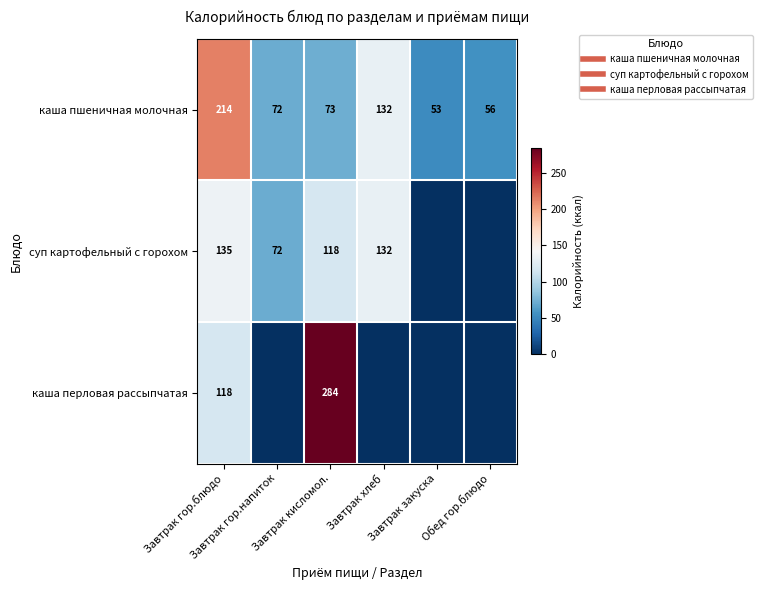

List the series in order of their peak value, highest first.

каша перловая рассыпчатая, каша пшеничная молочная, суп картофельный с горохом